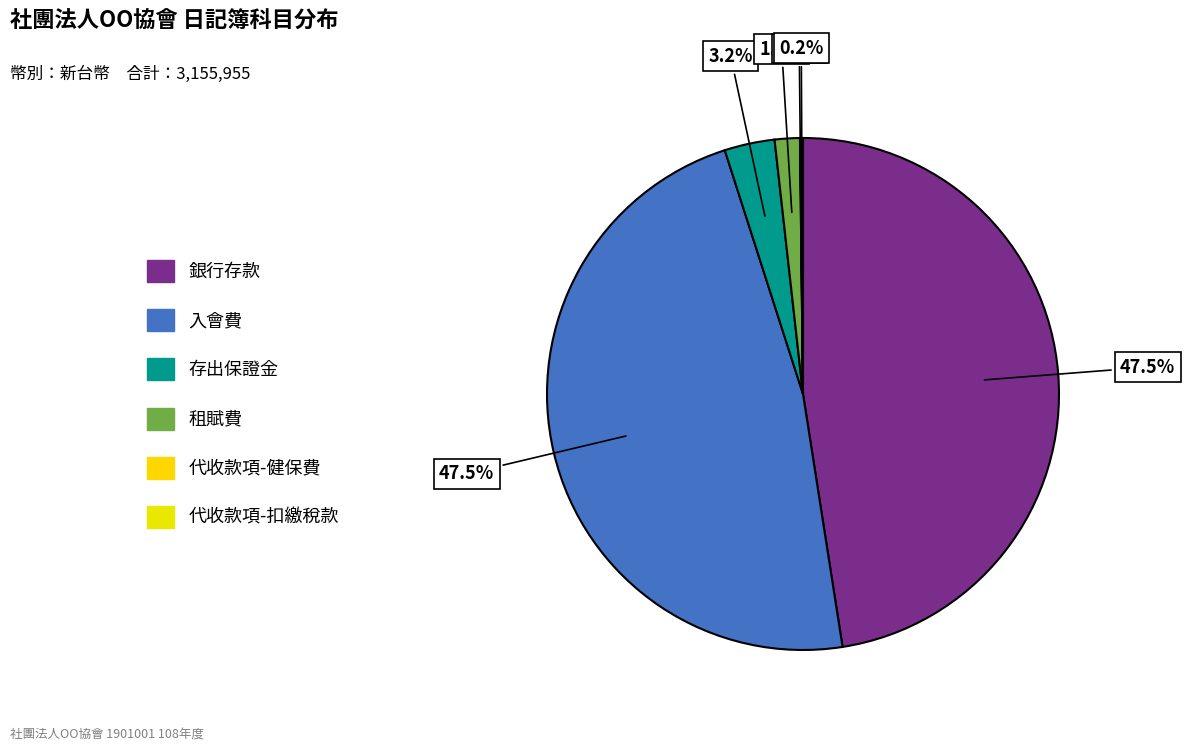

Which category has the smallest portion of the pie?

代收款項-健保費